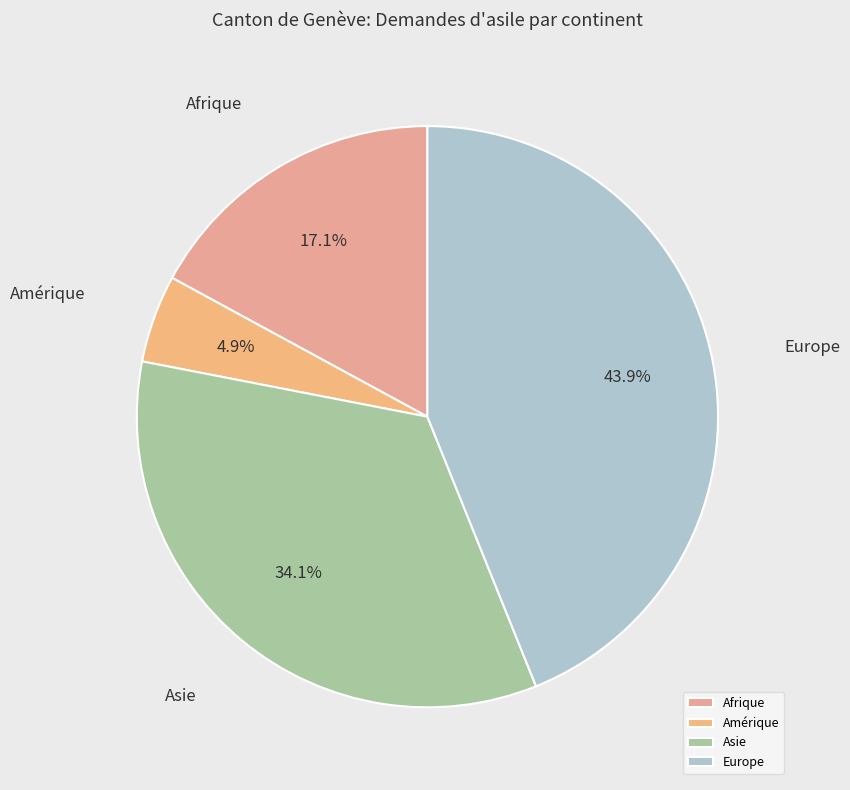

What portion of the pie excludes Asie?

65.9%